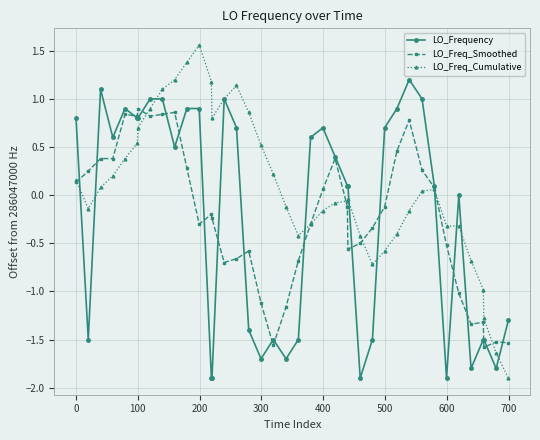

Rank the series by their maximum value, from highest to lowest.

LO_Freq_Cumulative, LO_Frequency, LO_Freq_Smoothed